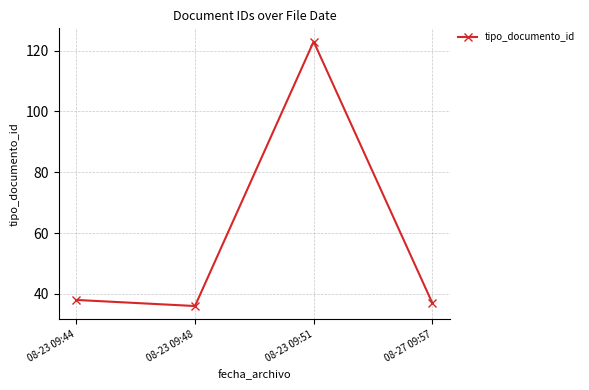

What position from the left is 08-23 09:51?

3